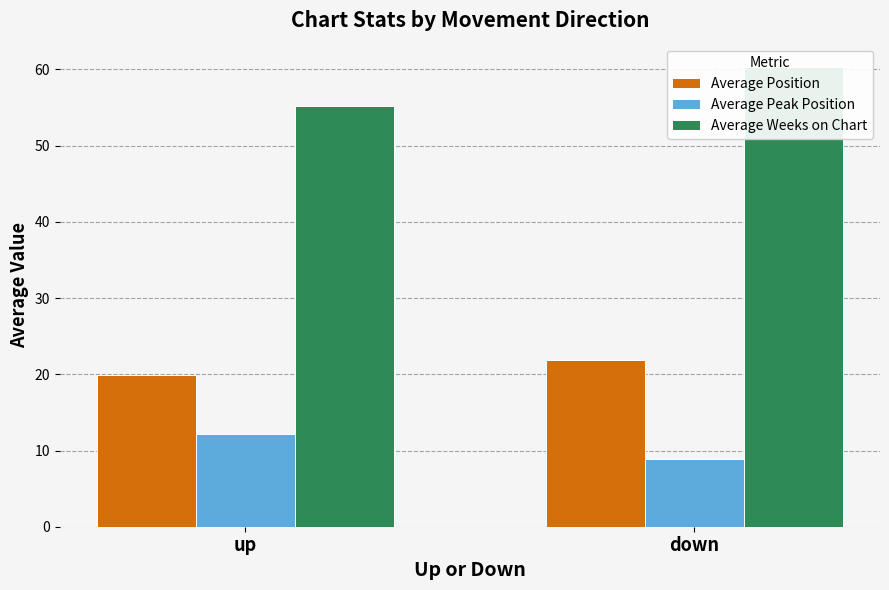

What is the minimum value for Average Position?

20.0